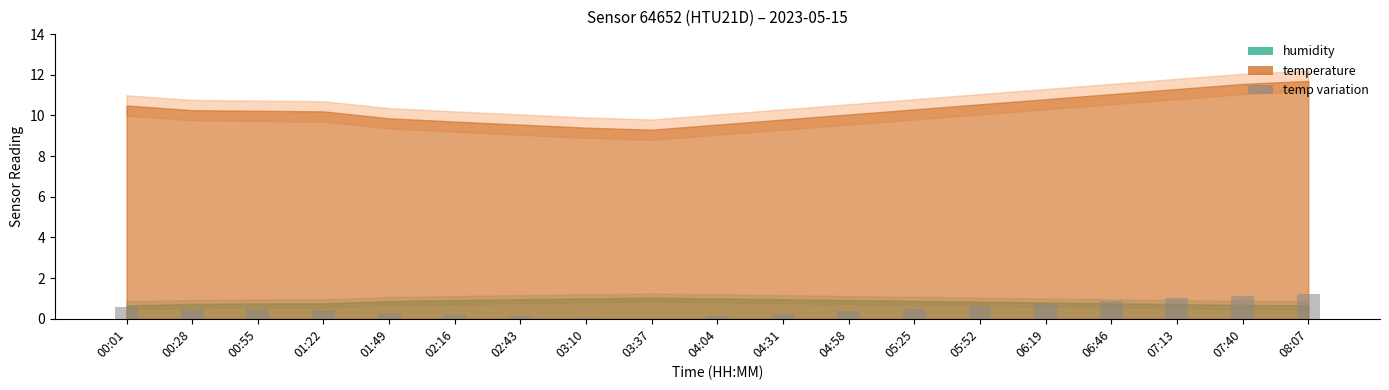

Which has a higher value, 00:01 or 06:46?

06:46